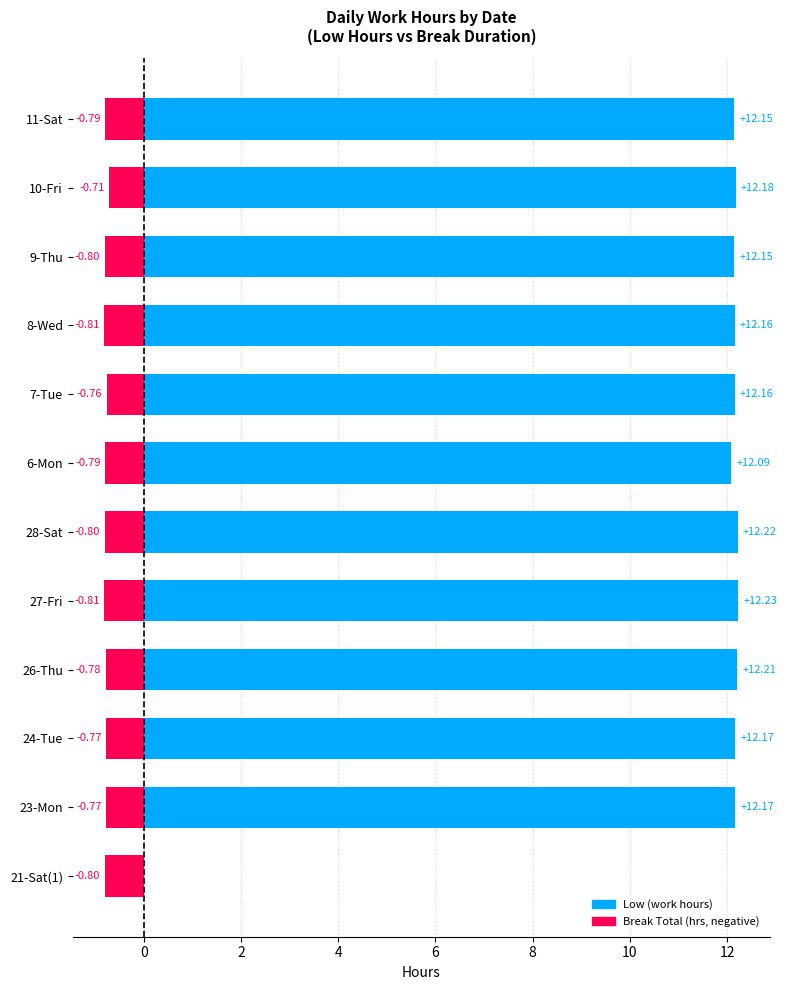

Is it true that Break Total equals -0.5 at 8-Wed?

False